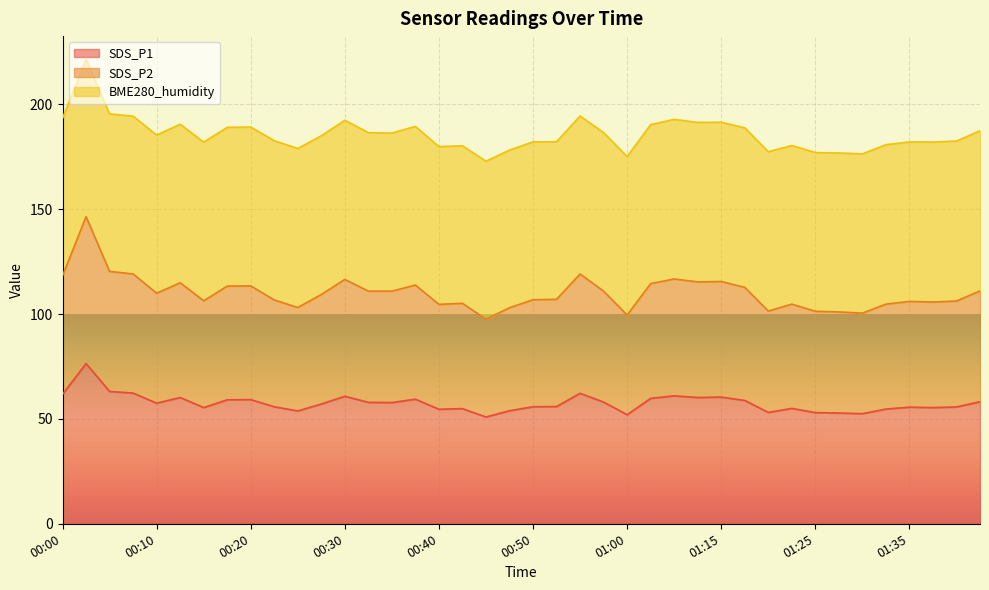

True or false: SDS_P2 has more than 2 points higher than both neighbors.

True